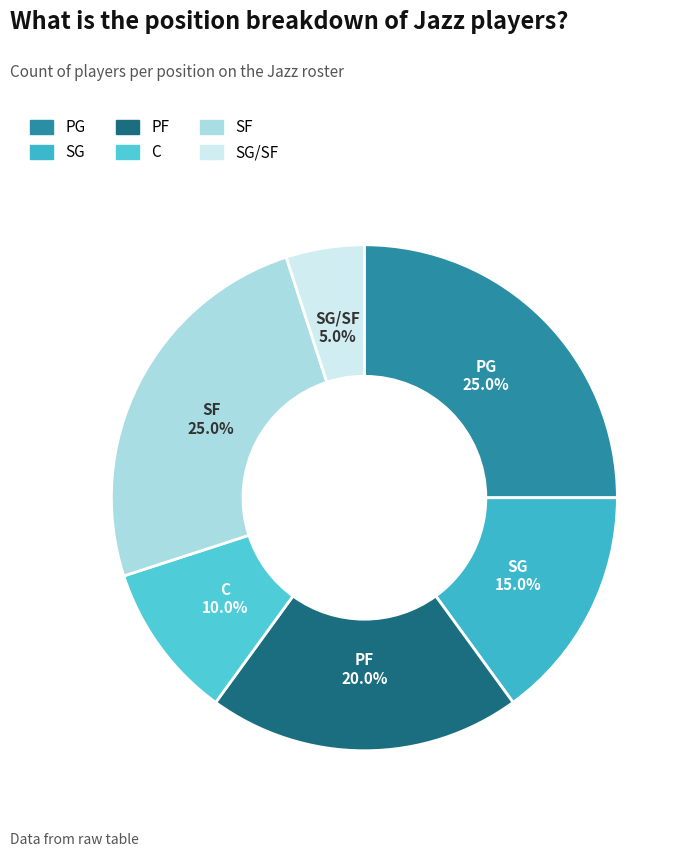

How many slices are in this pie chart?

6